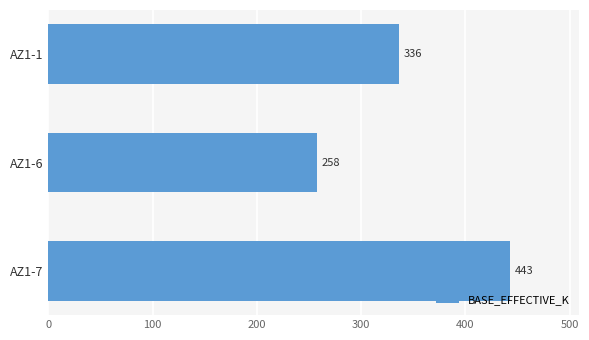

Approximately how many times larger is the value at AZ1-7 compared to AZ1-6?

1.7